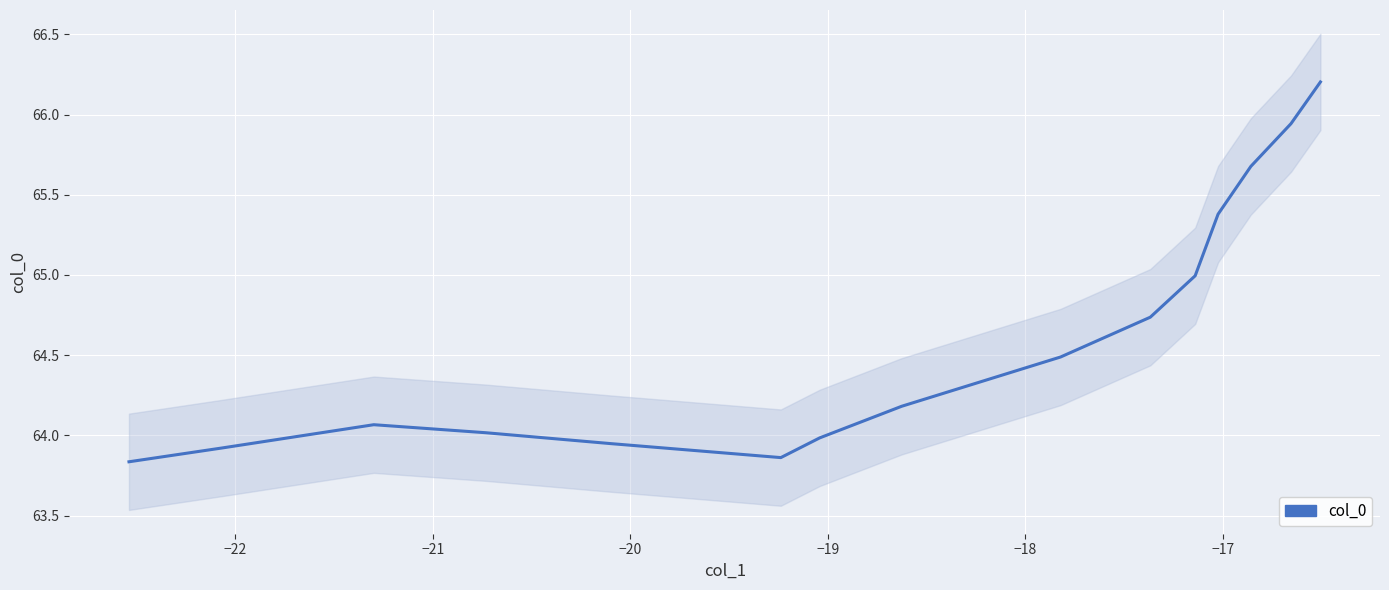

How many lines are shown in the chart?

1